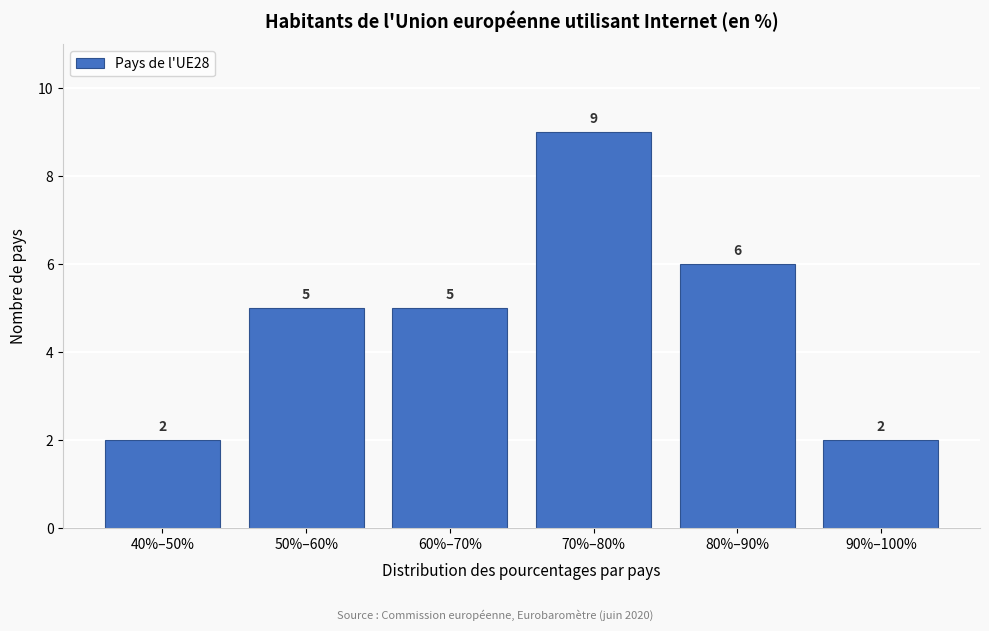

Reading left to right, list all the values displayed in this chart.

40%–50%=2	50%–60%=5	60%–70%=5	70%–80%=9	80%–90%=6	90%–100%=2